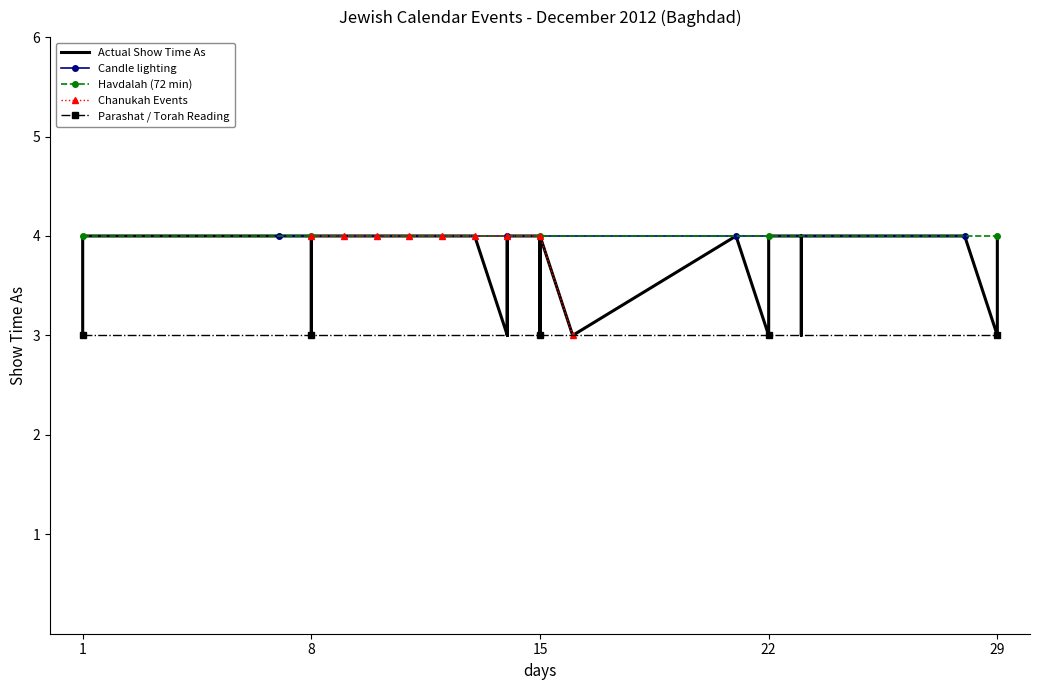

True or false: Havdalah (72 min) and Parashat / Torah Reading intersect in this chart.

False